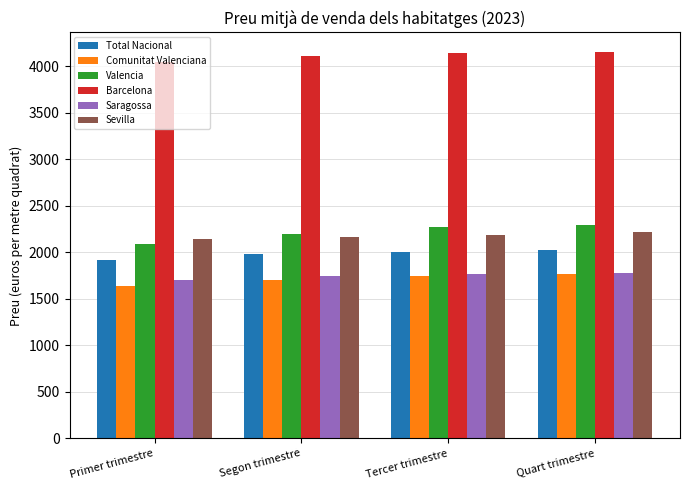

The value of Comunitat Valenciana at Primer trimestre is 1637.0. True or false?

True